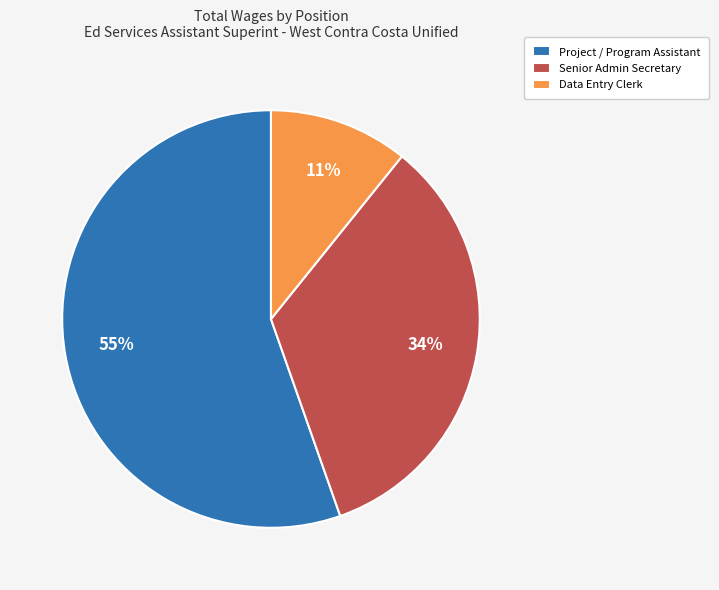

True or false: Data Entry Clerk accounts for 11% of the total.

True